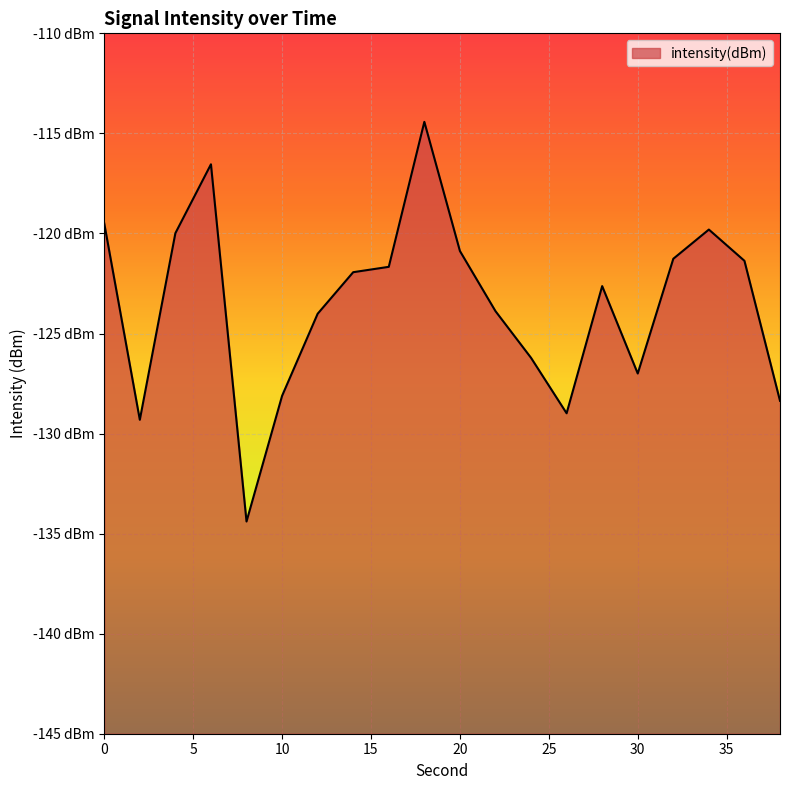

How many data points does each series have?

20